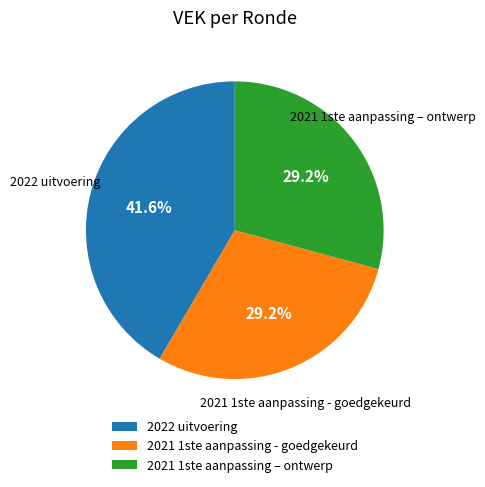

Which has a higher value, 2022 uitvoering or 2021 1ste aanpassing - goedgekeurd?

2022 uitvoering